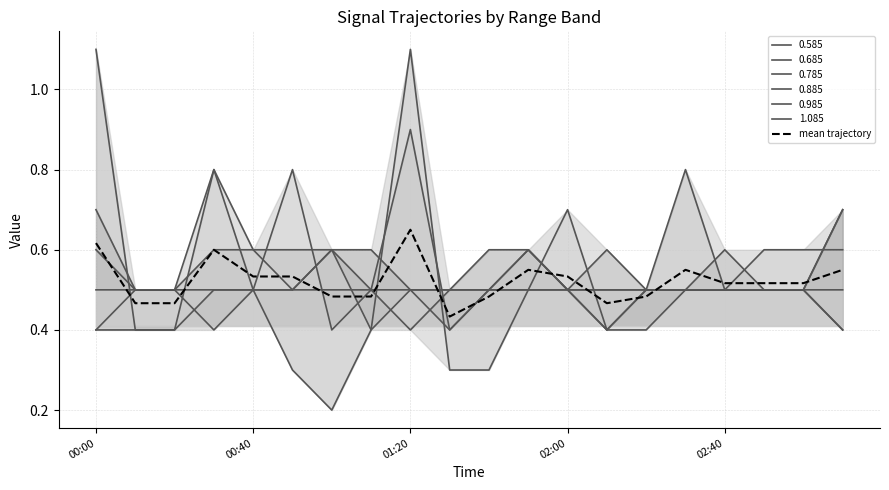

How many data points does each series have?

20